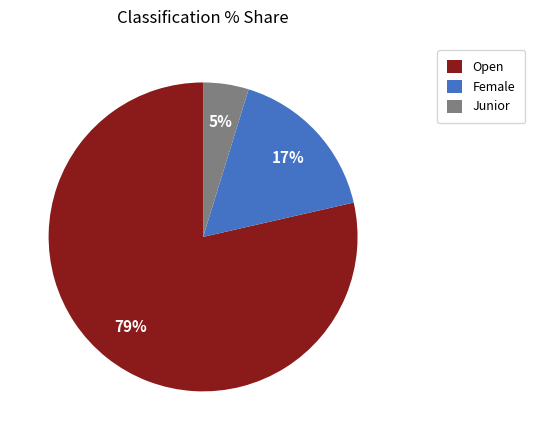

Rank the categories by value from lowest to highest.

Junior, Female, Open